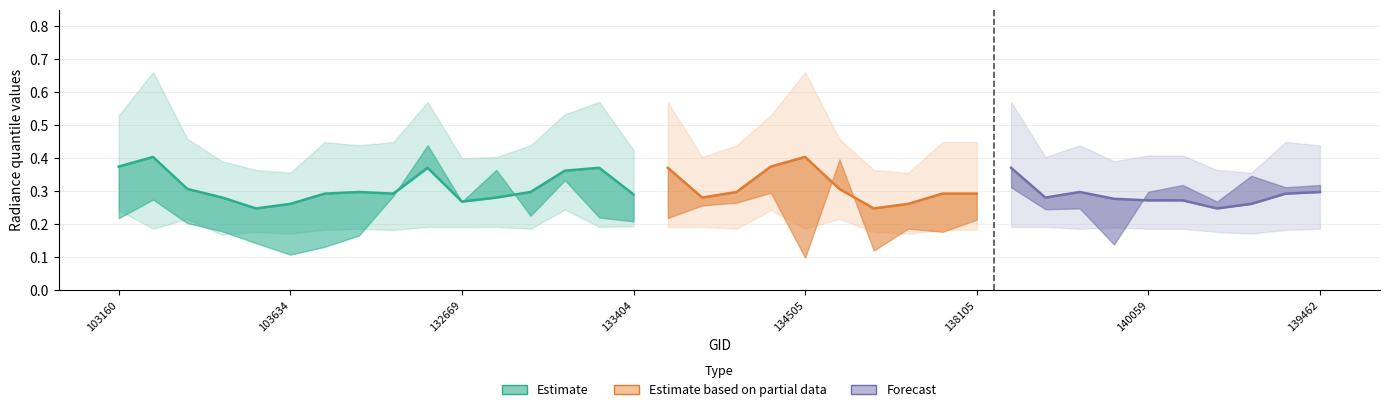

Reading left to right, extract all data points from this chart.

rade9_bin_1q: 0.2	0.2	0.2	0.2	0.2	0.2	0.2	0.2	0.2	0.2	0.2	0.2	0.2	0.2	0.2	0.2	0.2	0.2	0.2	0.2	0.2	0.2	0.2	0.2	0.2	0.2	0.2	0.2	0.2	0.2	0.2	0.2	0.2	0.2	0.2	0.2
rade9_bin_mdn: 0.4	0.4	0.3	0.3	0.2	0.3	0.3	0.3	0.3	0.4	0.3	0.3	0.3	0.4	0.4	0.3	0.4	0.3	0.3	0.4	0.4	0.3	0.2	0.3	0.3	0.3	0.4	0.3	0.3	0.3	0.3	0.3	0.2	0.3	0.3	0.3
rade9_bin_3q: 0.5	0.7	0.5	0.4	0.4	0.4	0.4	0.4	0.4	0.6	0.4	0.4	0.4	0.5	0.6	0.4	0.6	0.4	0.4	0.5	0.7	0.5	0.4	0.4	0.4	0.4	0.6	0.4	0.4	0.4	0.4	0.4	0.4	0.4	0.4	0.4
rade9_aggzone_norm: 0.2	0.3	0.2	0.2	0.1	0.1	0.1	0.2	0.3	0.4	0.3	0.4	0.2	0.3	0.2	0.2	0.2	0.3	0.3	0.3	0.1	0.4	0.1	0.2	0.2	0.2	0.3	0.2	0.2	0.1	0.3	0.3	0.3	0.3	0.3	0.3